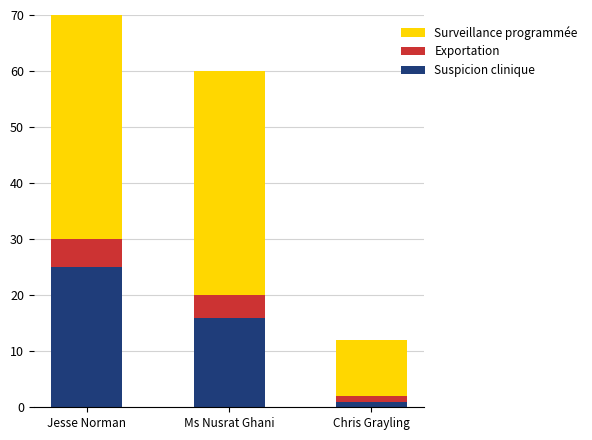

True or false: Exportation has a value of 2 at Chris Grayling.

False